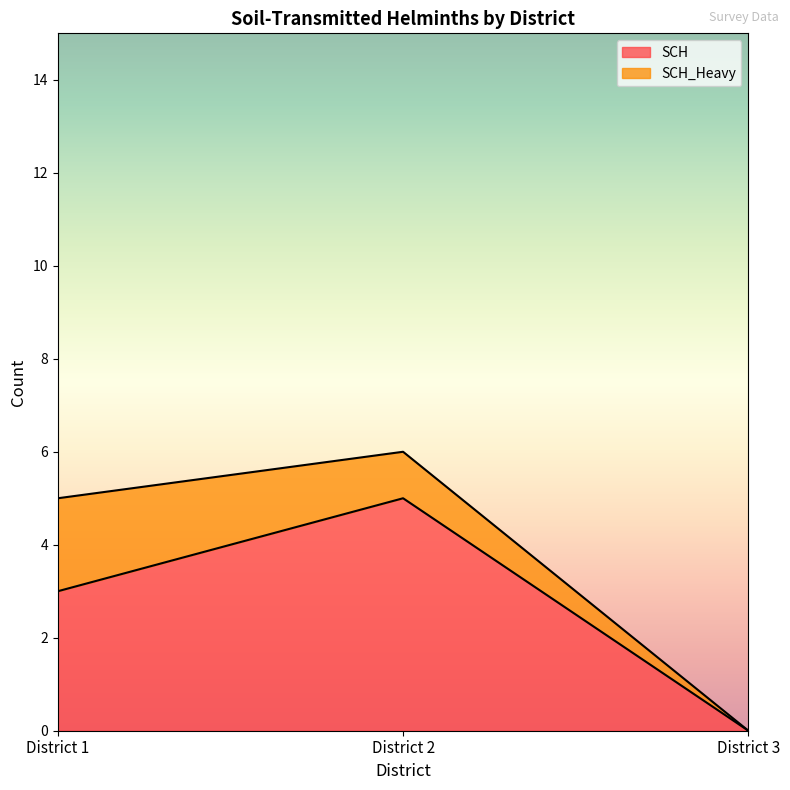

At which category is the sum across all series the highest?

District 2